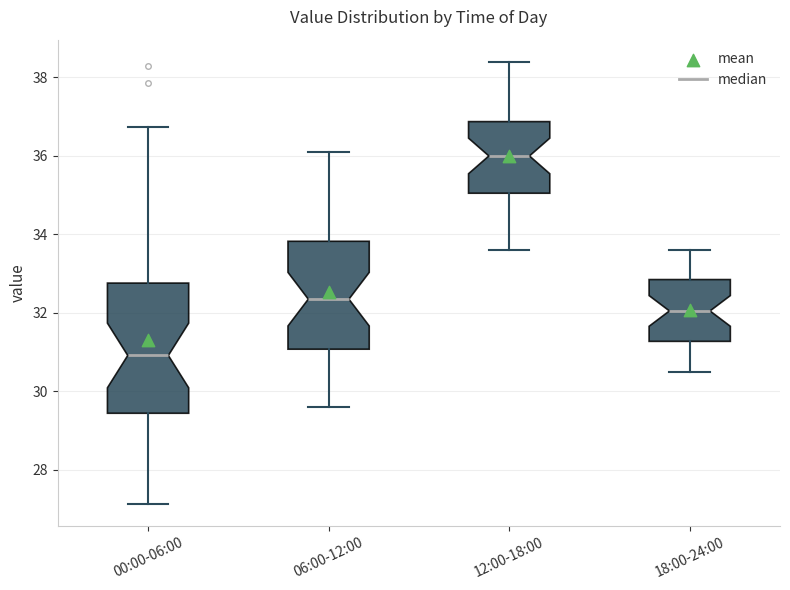

Reading left to right, read every box against the y-axis: the position of its median line, the range the box covers, and the ends of its whiskers. The values are not printed on the chart, so give them approximately, as read against the axis.

00:00-06:00: median 31.0, box 29.4 to 32.8, whiskers 27.2 to 36.8
06:00-12:00: median 32.4, box 31.0 to 33.8, whiskers 29.6 to 36.2
12:00-18:00: median 36.0, box 35.0 to 36.8, whiskers 33.6 to 38.4
18:00-24:00: median 32.0, box 31.2 to 32.8, whiskers 30.6 to 33.6